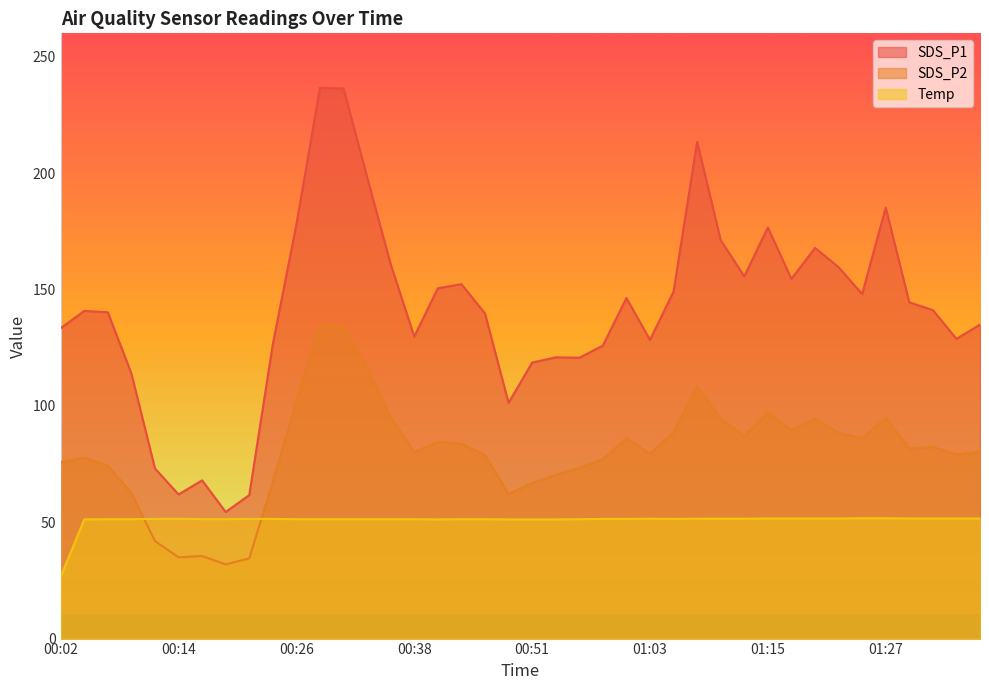

Does the chart display data point markers on the line(s)?

No